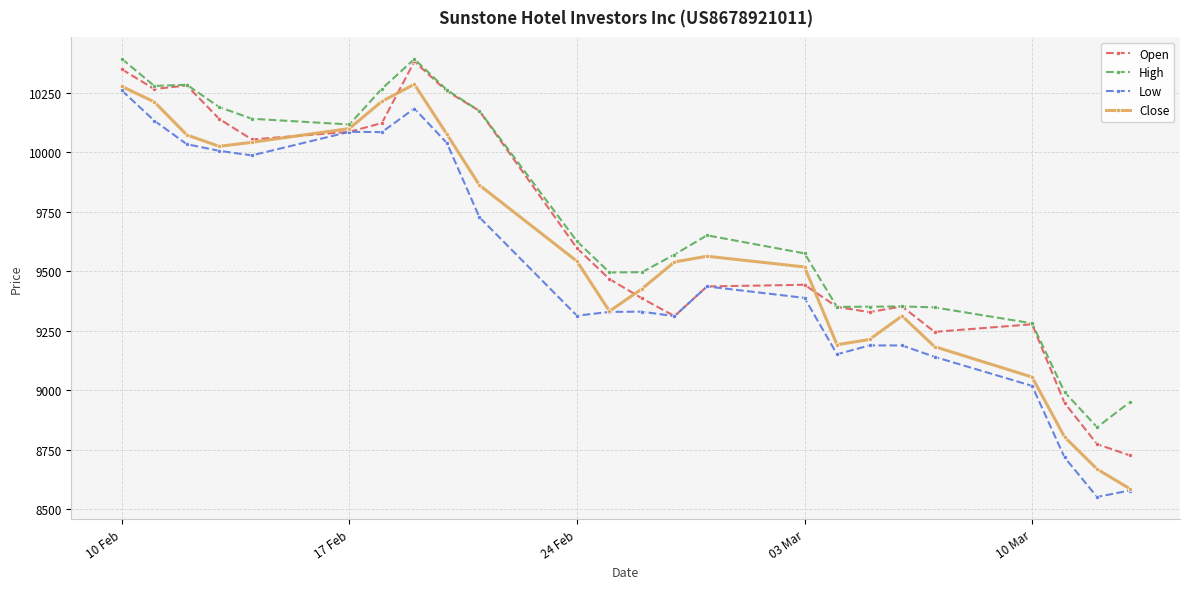

What is the minimum value for High?

8844